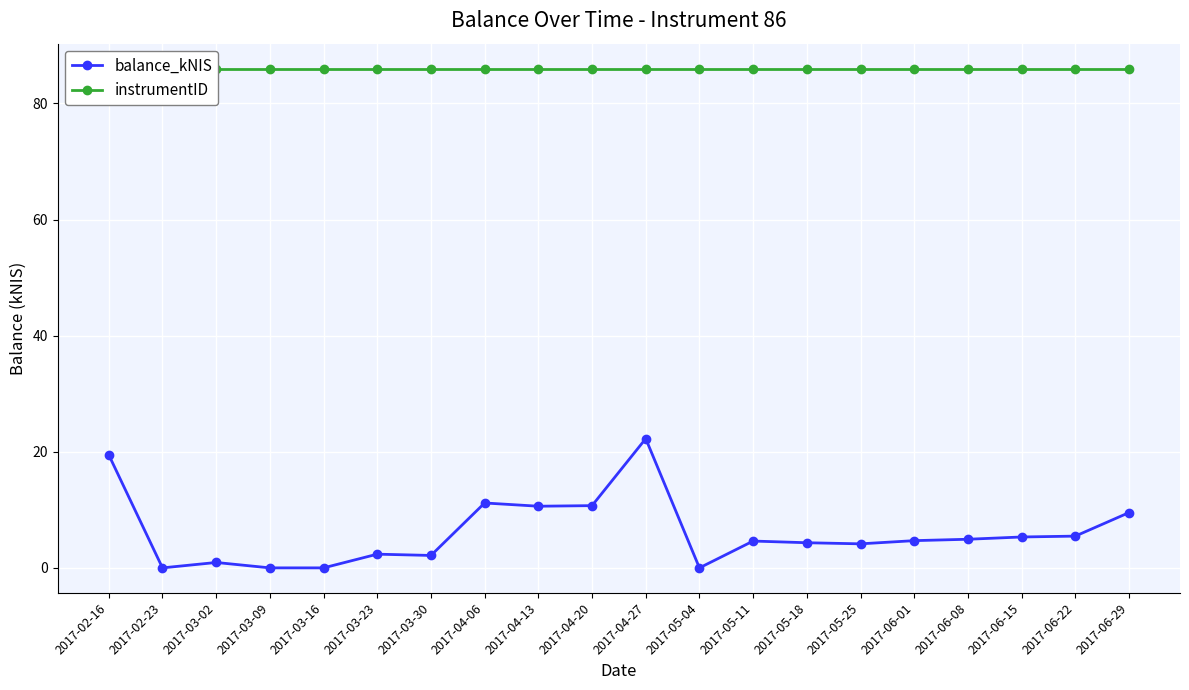

What is the lowest value of the instrumentID series?

86.0